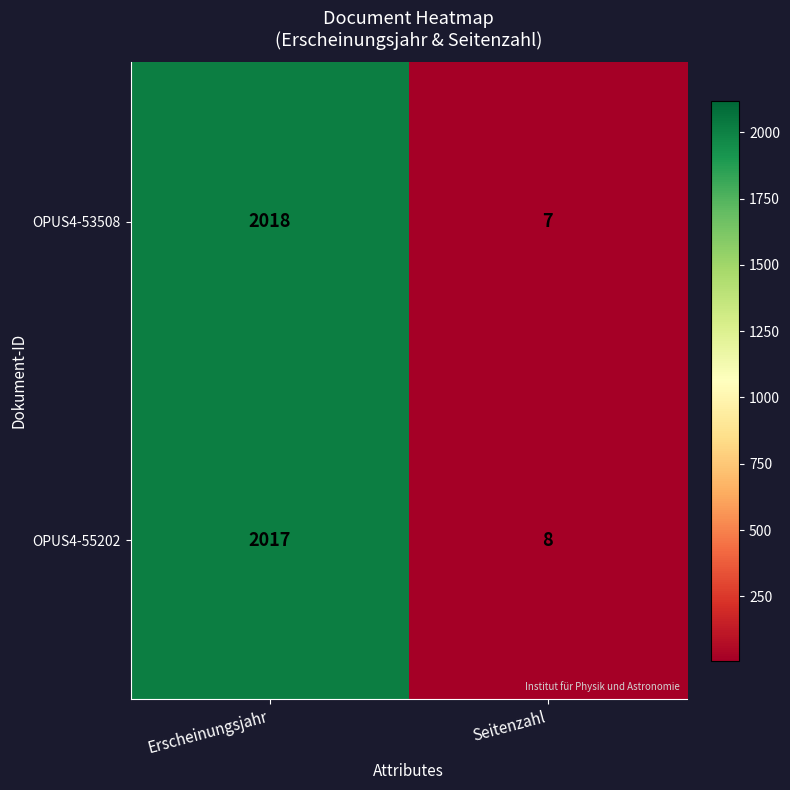

The OPUS4-55202 series shows 8 at Seitenzahl. True or false?

True